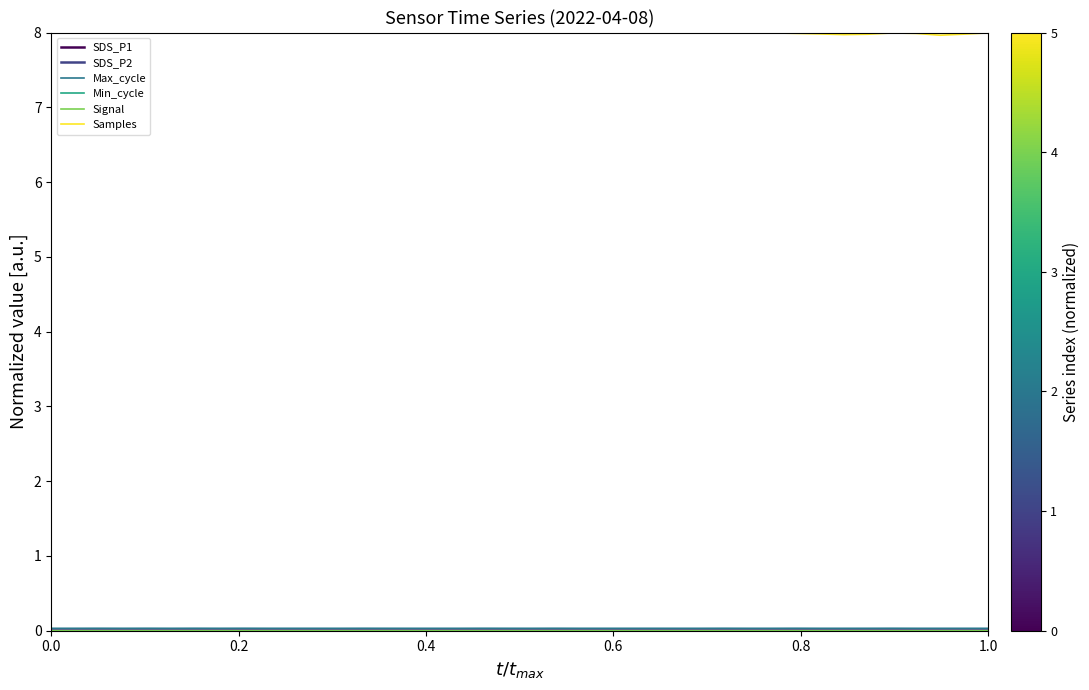

Which series has the widest spread of values?

Samples